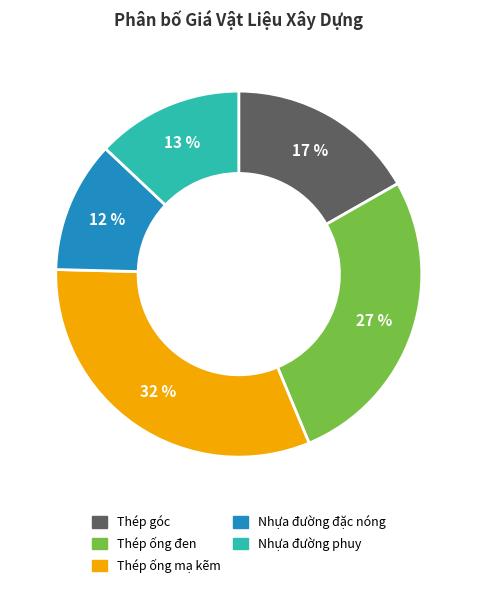

To the nearest percent, what is the combined percentage of Nhựa đường phuy and Thép ống đen?

40%